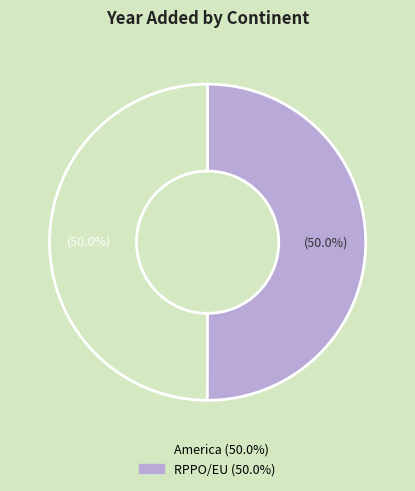

True or false: America accounts for 50% of the total.

True